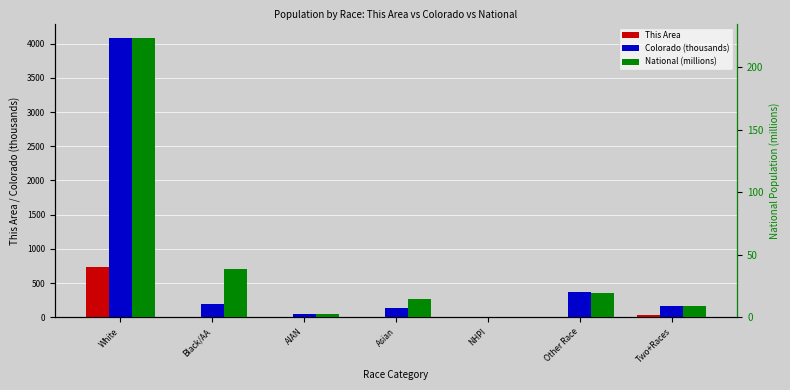

Reading left to right, transcribe all the data shown in this chart.

This Area: 732.0	4.0	2.0	9.0	0.0	2.0	31.0
Colorado (thousands): 4089.2	201.7	56.0	139.0	6.6	364.1	172.5
National (millions): 223.6	38.9	2.9	14.7	0.5	19.1	9.0